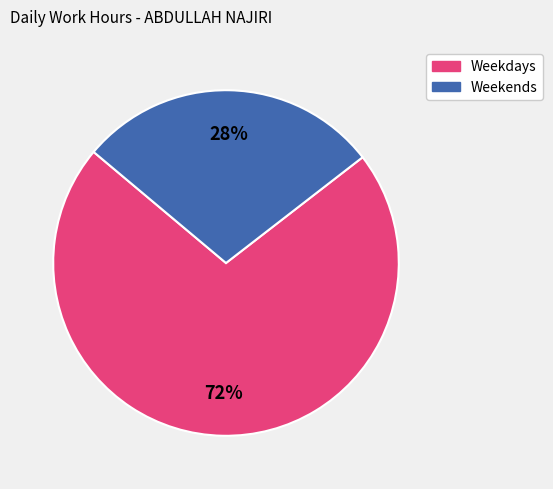

Which category has the smallest portion of the pie?

Weekends